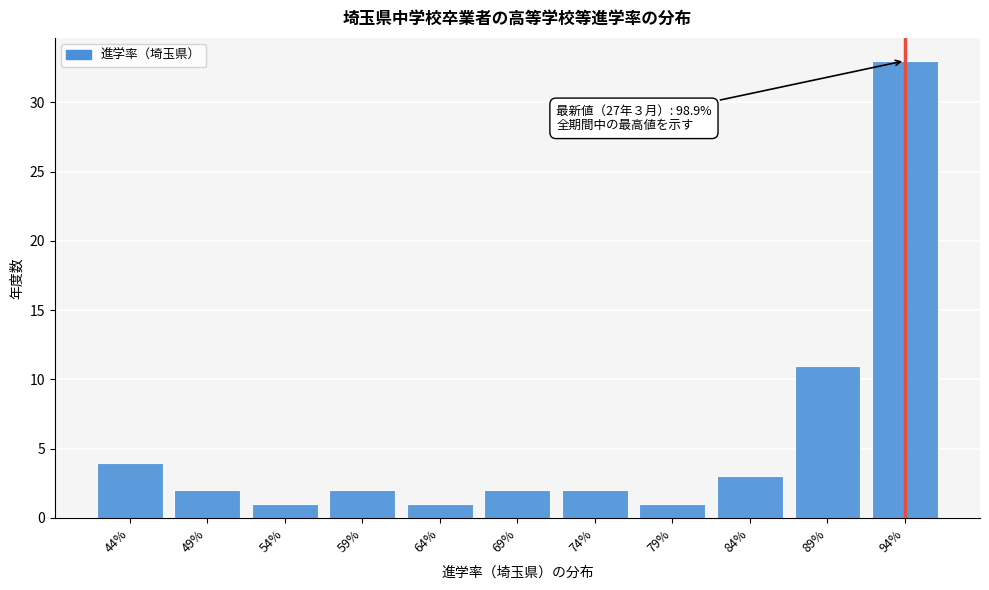

Reading left to right, extract all data points from this chart.

44%=4	49%=2	54%=1	59%=2	64%=1	69%=2	74%=2	79%=1	84%=3	89%=11	94%=33